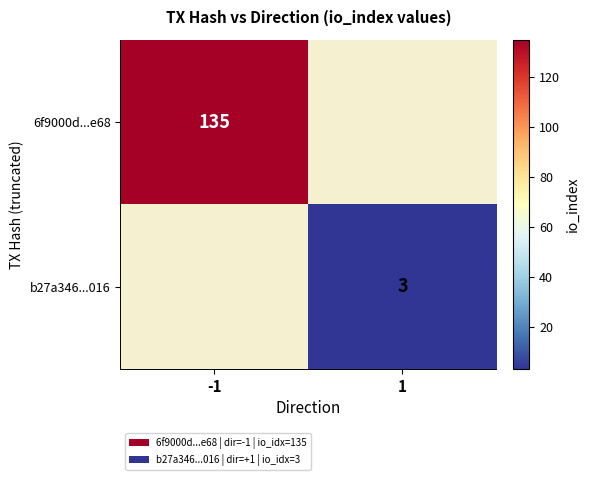

The value of 6f9000d...e68 at -1 is 90. True or false?

False